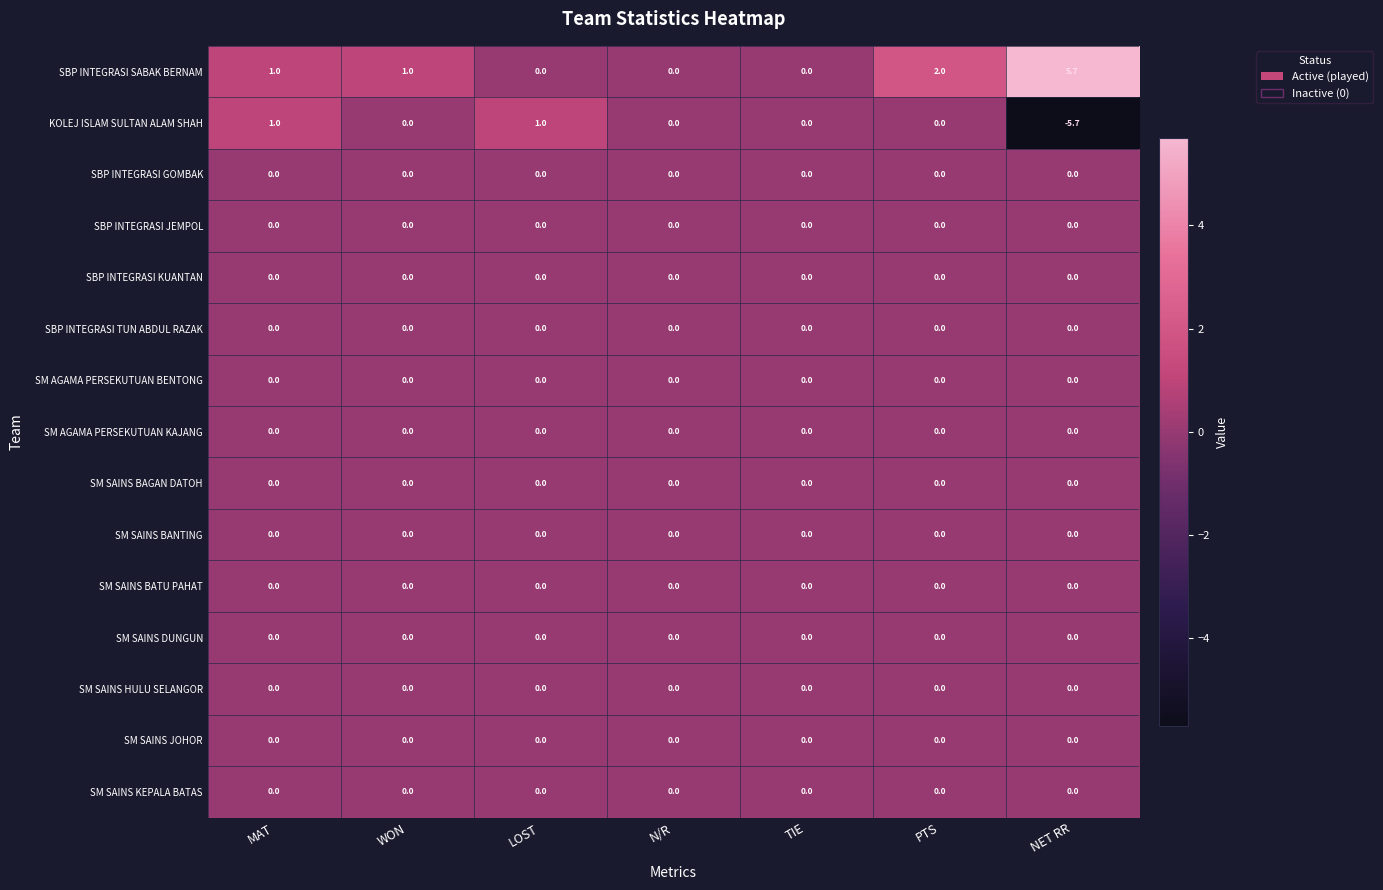

What is the spread (max minus min) of values at WON?

1.0